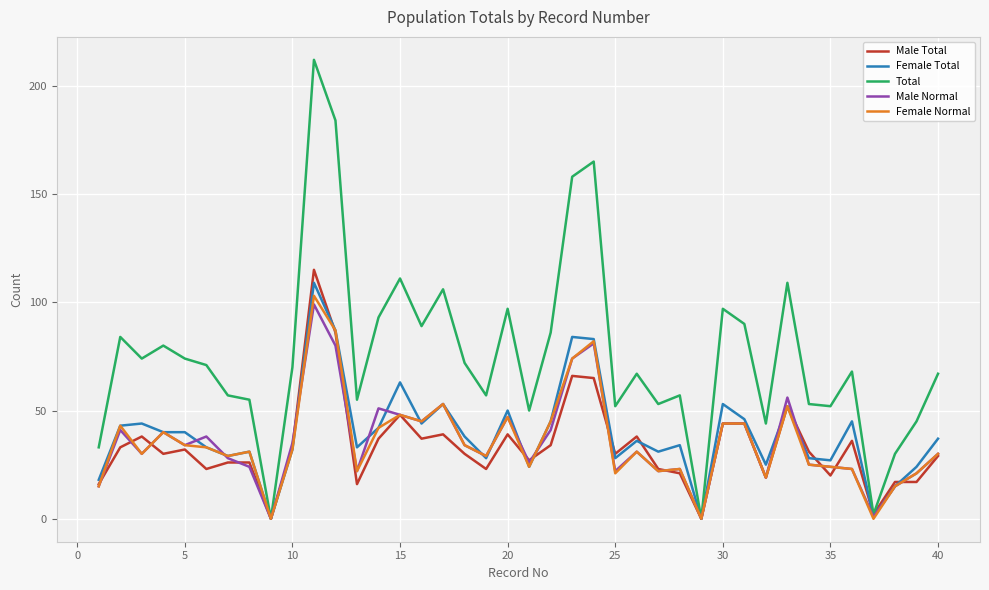

Which series has the widest spread of values?

Total